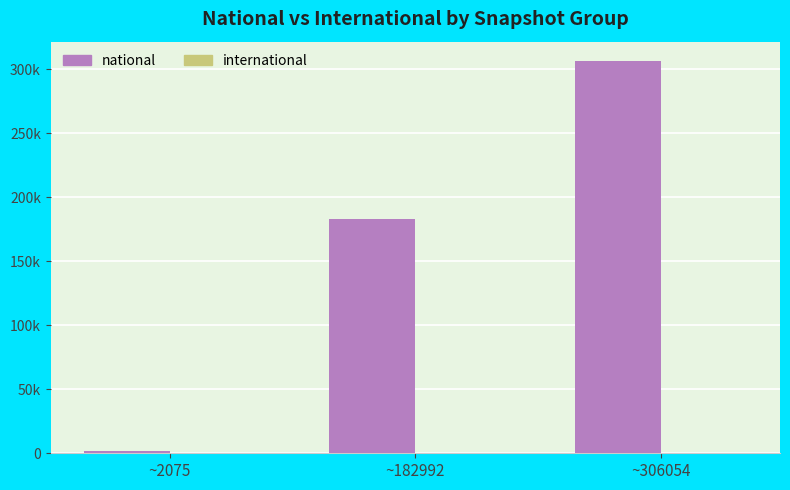

Which category has the highest value across all series?

~306054